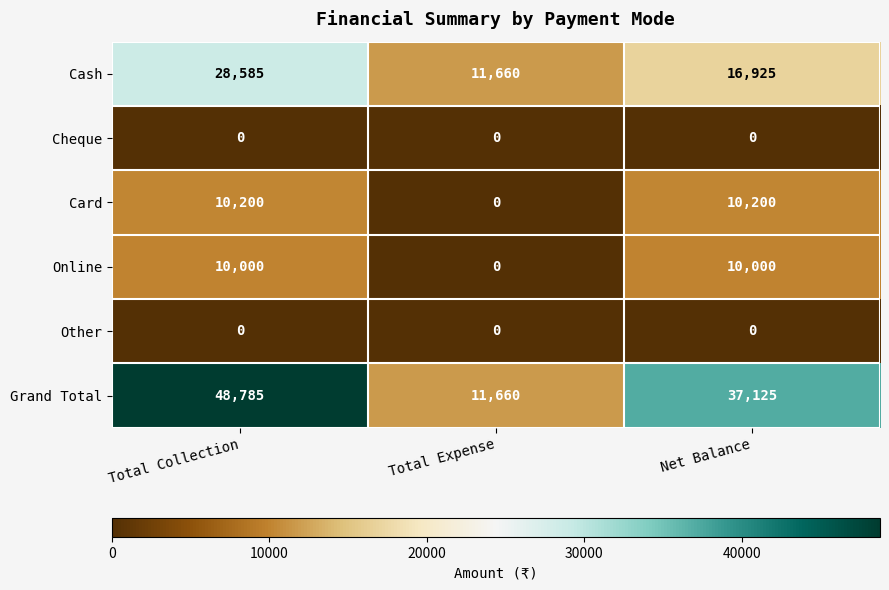

True or false: Other has a value of 0 at Total Expense.

True